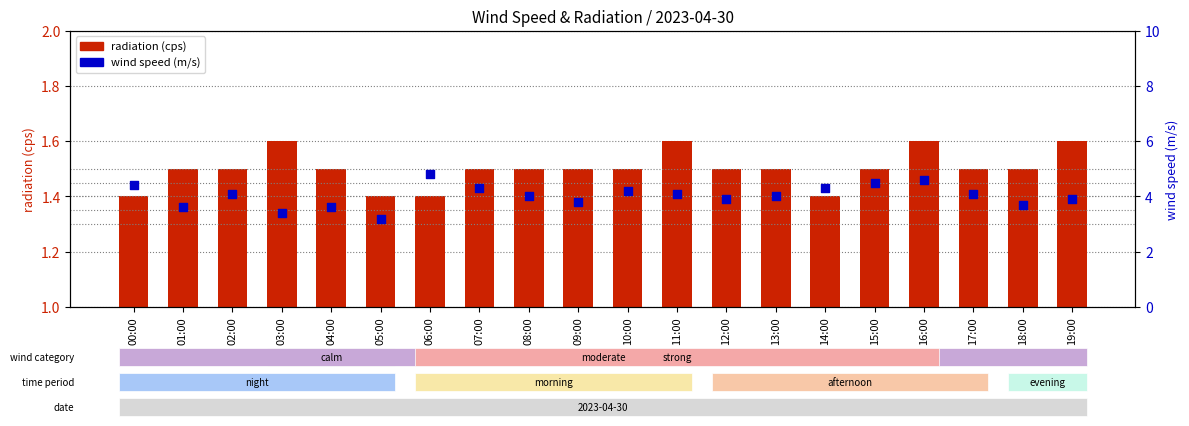

What are all the series names shown in the legend?

radiation (cps), wind speed (m/s)